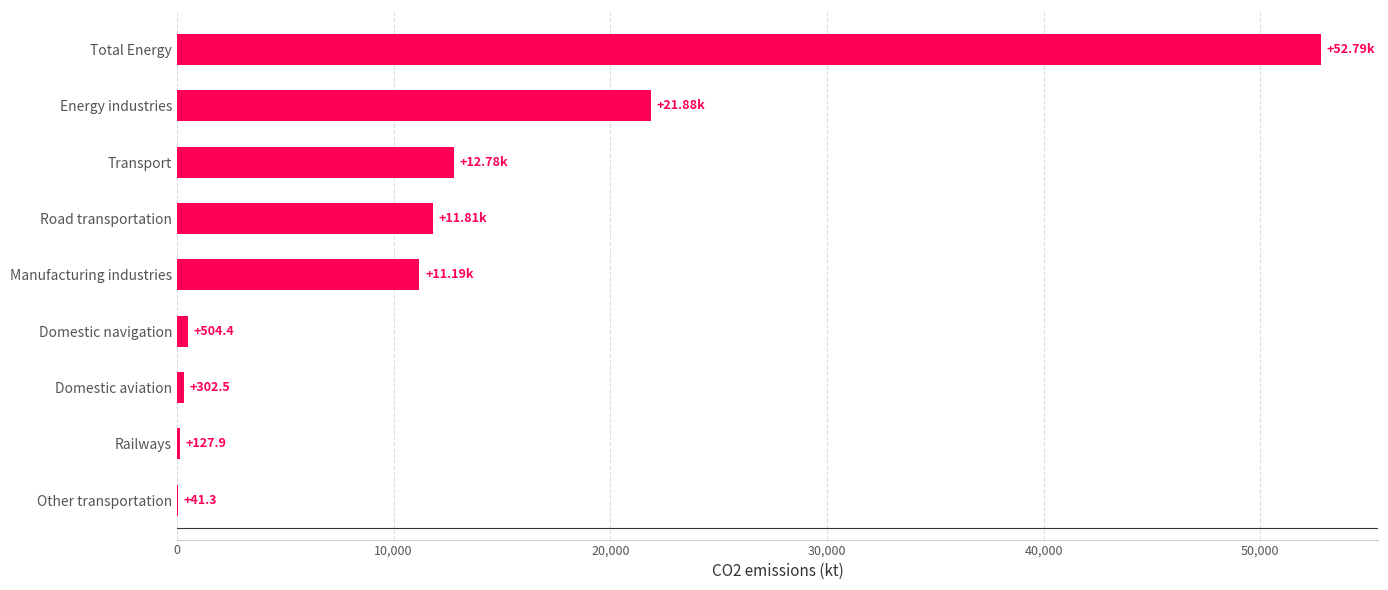

Are the bars horizontal?

Yes